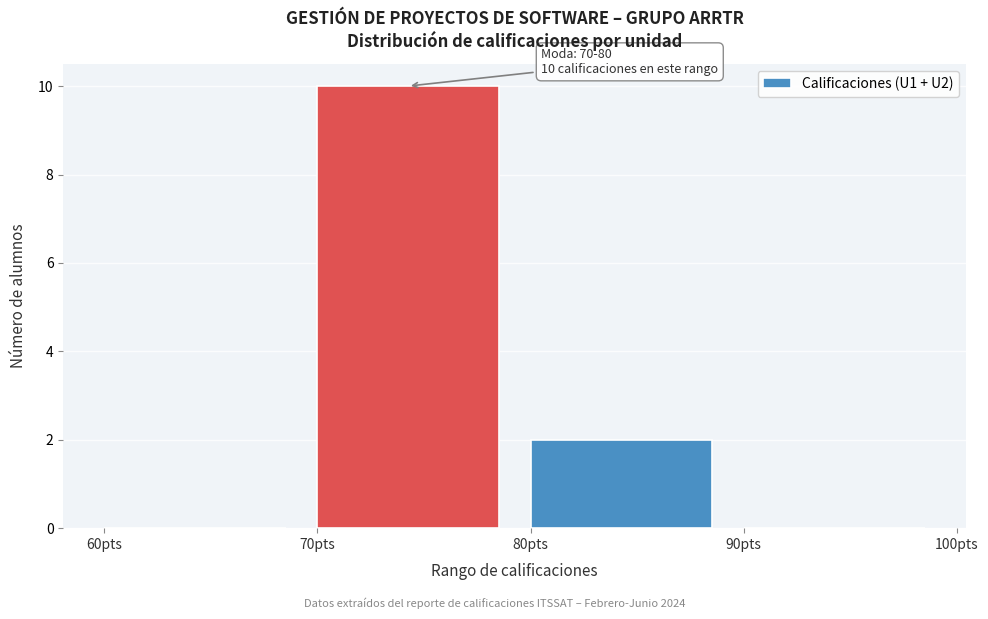

Over which range of the x-axis is the bar tallest?

70 to 80